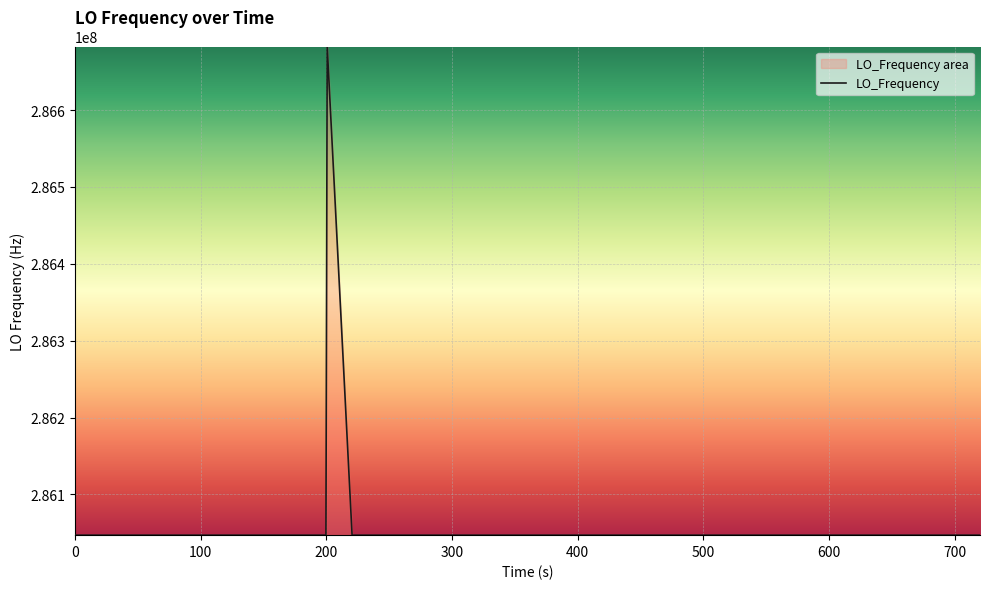

What is the greatest value displayed?

286682705.7